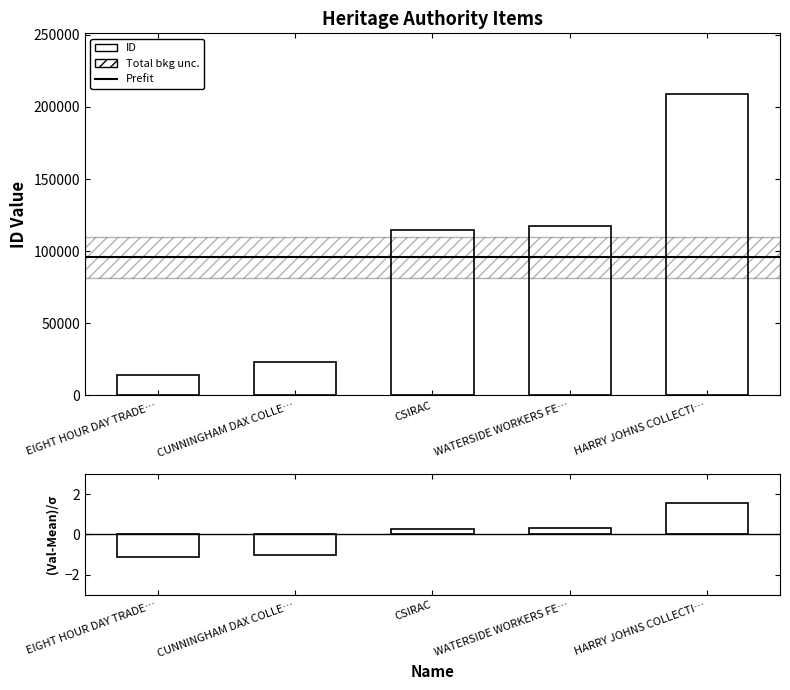

Reading right to left, extract all data points from this chart.

209222	117287	114928	22993	14099